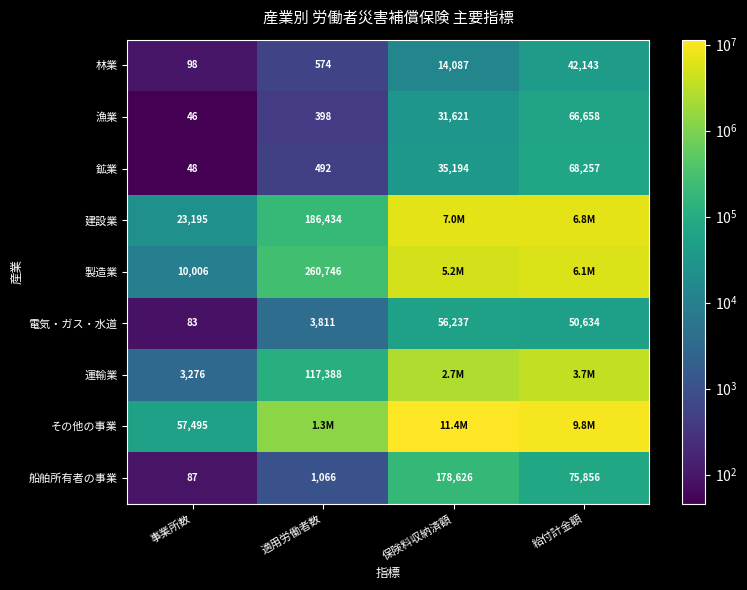

What is the greatest value displayed?

11445313